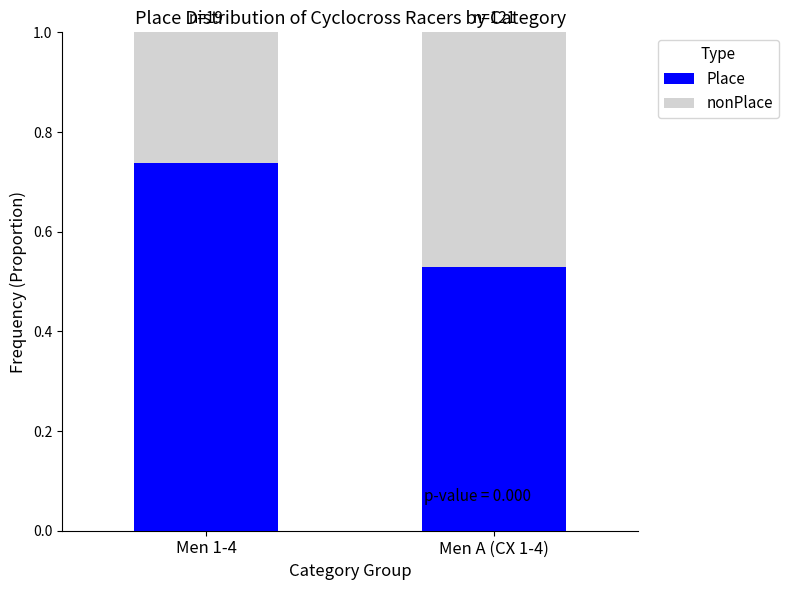

What is the total value across all series at Men A (CX 1-4)?

1.0